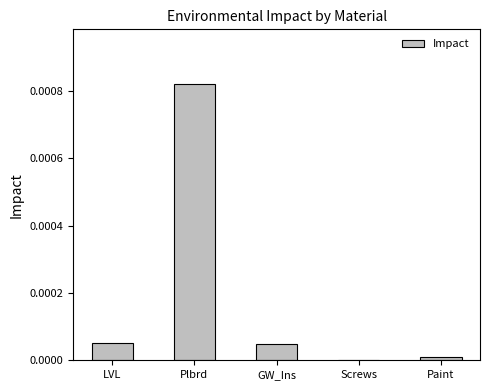

How many data points does each series have?

5